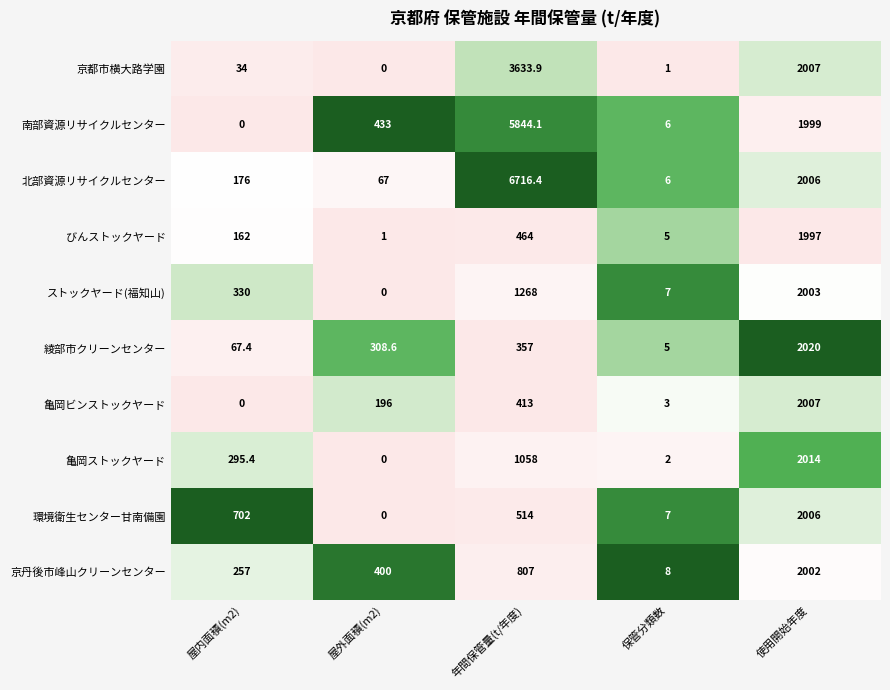

List the labels in order of びんストックヤード value, smallest first.

屋外面積(m2), 保管分類数, 屋内面積(m2), 年間保管量(t/年度), 使用開始年度